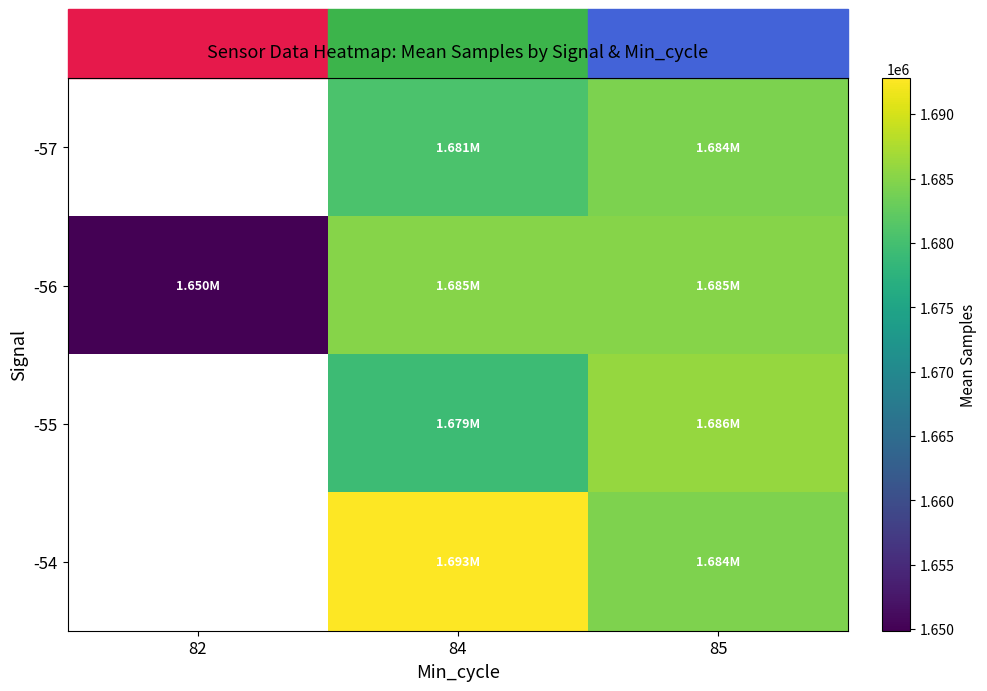

The value of -57 at 85 is 772102.5. True or false?

False